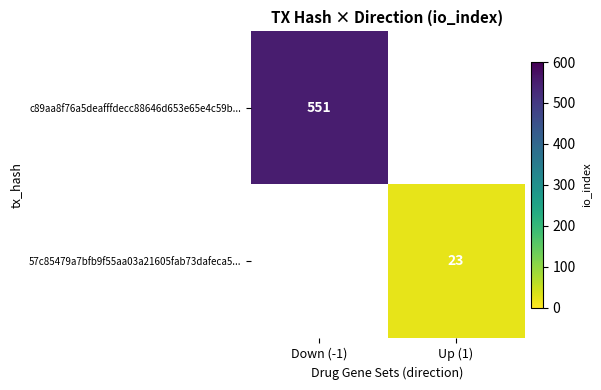

The 57c85479a7bfb9f55aa03a21605fab73dafeca5... series shows 23 at Up (1). True or false?

True